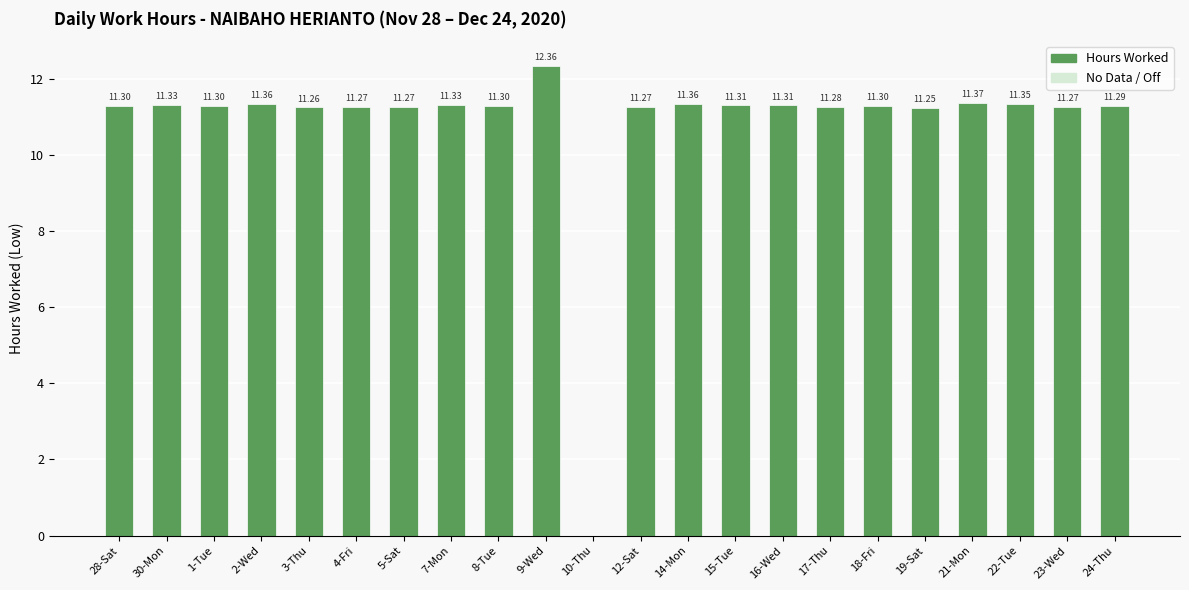

How many data points are above 11?

21